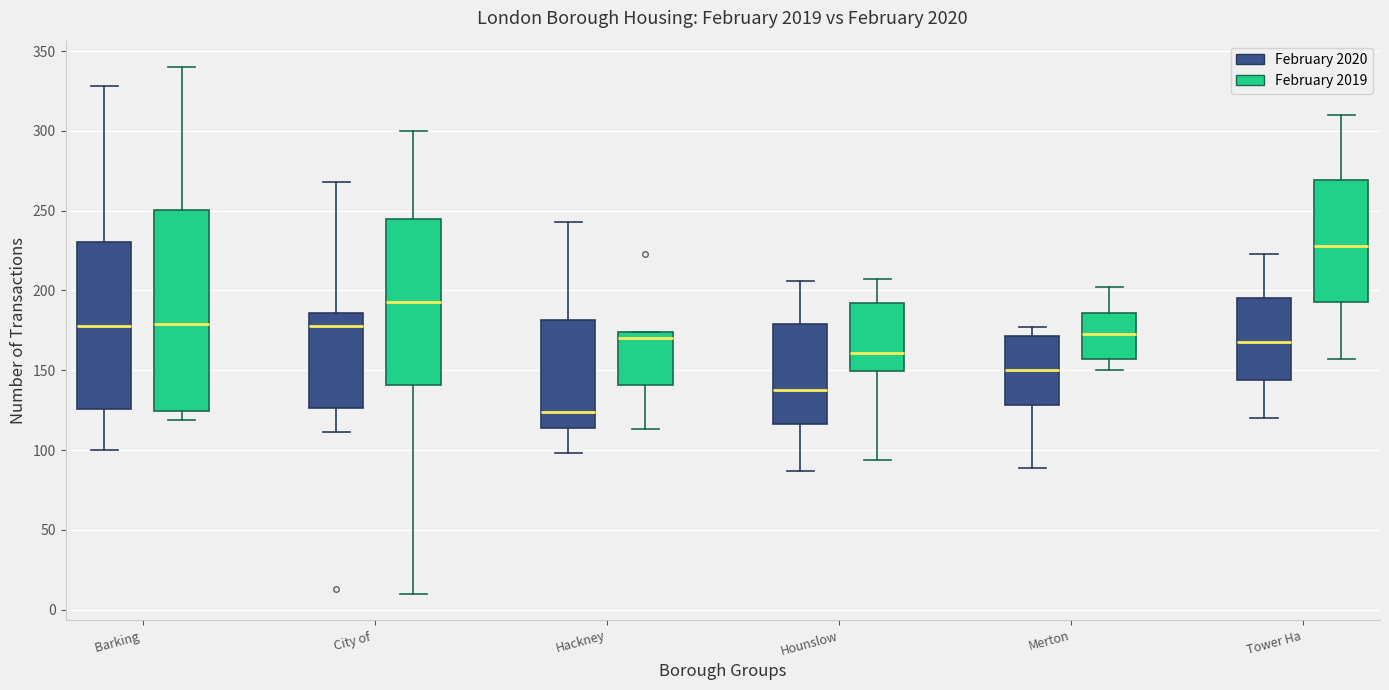

Which box has the lowest median line?

Hackney (February 2020)